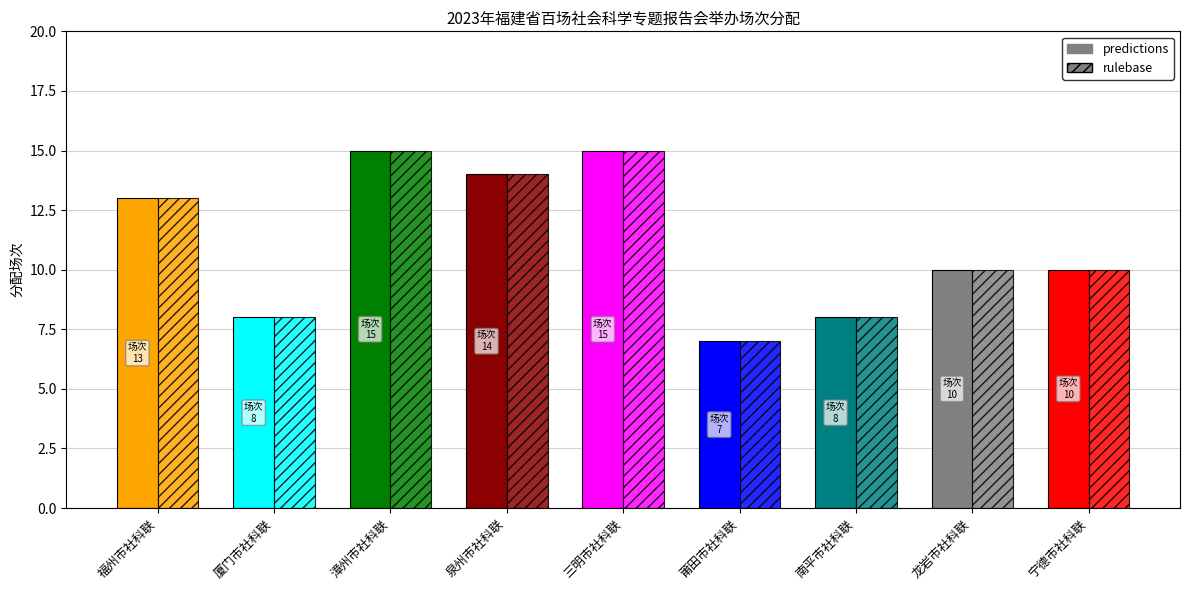

Is the value of predictions at 厦门市社科联 greater than the value of rulebase at 三明市社科联?

No